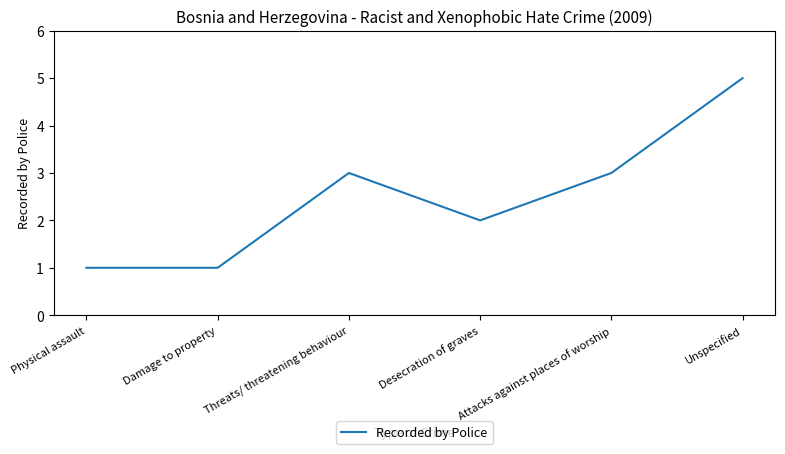

What is the sum of the values at Attacks against places of worship and Unspecified?

8